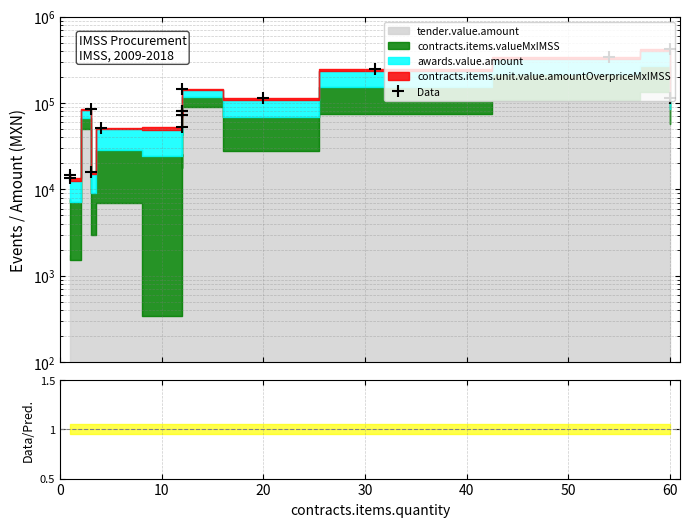

True or false: Data/Pred. and Data cross at least once.

False